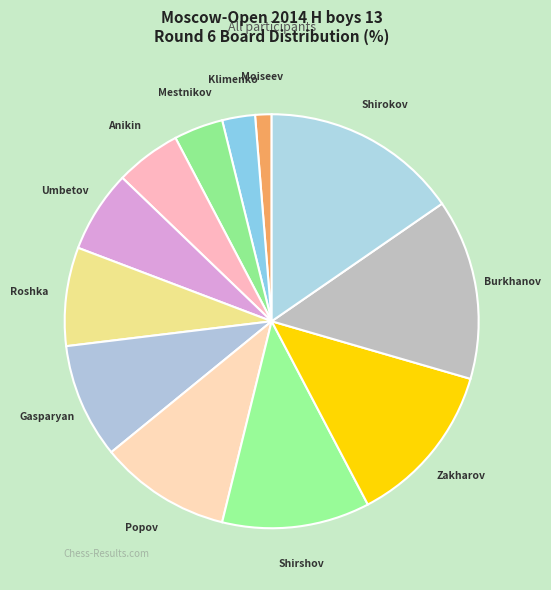

Count the number of slices in the pie.

12